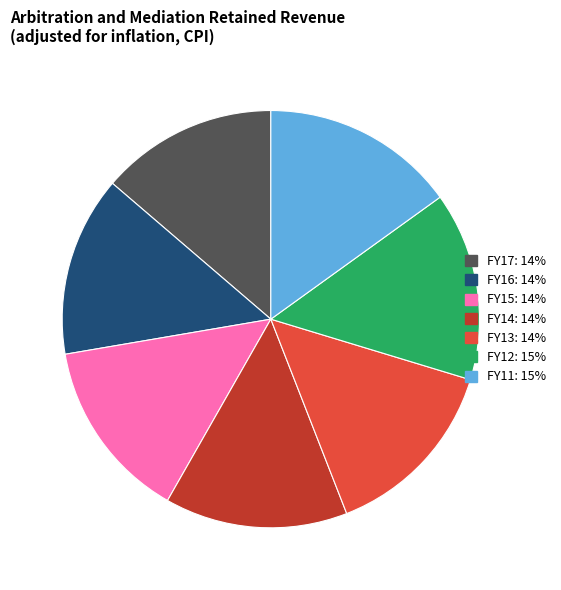

The FY12: 15% slice represents 15% of the pie. True or false?

True